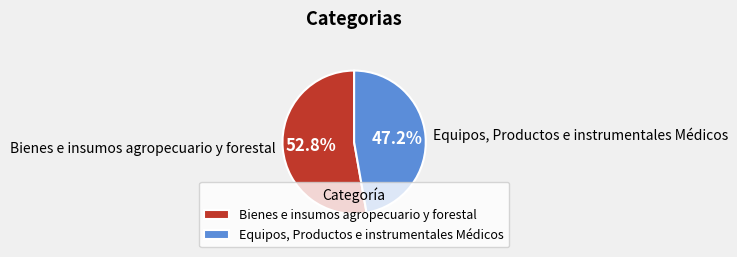

Combined, do Bienes e insumos agropecuario y forestal and Equipos, Productos e instrumentales Médicos account for over 50%?

Yes